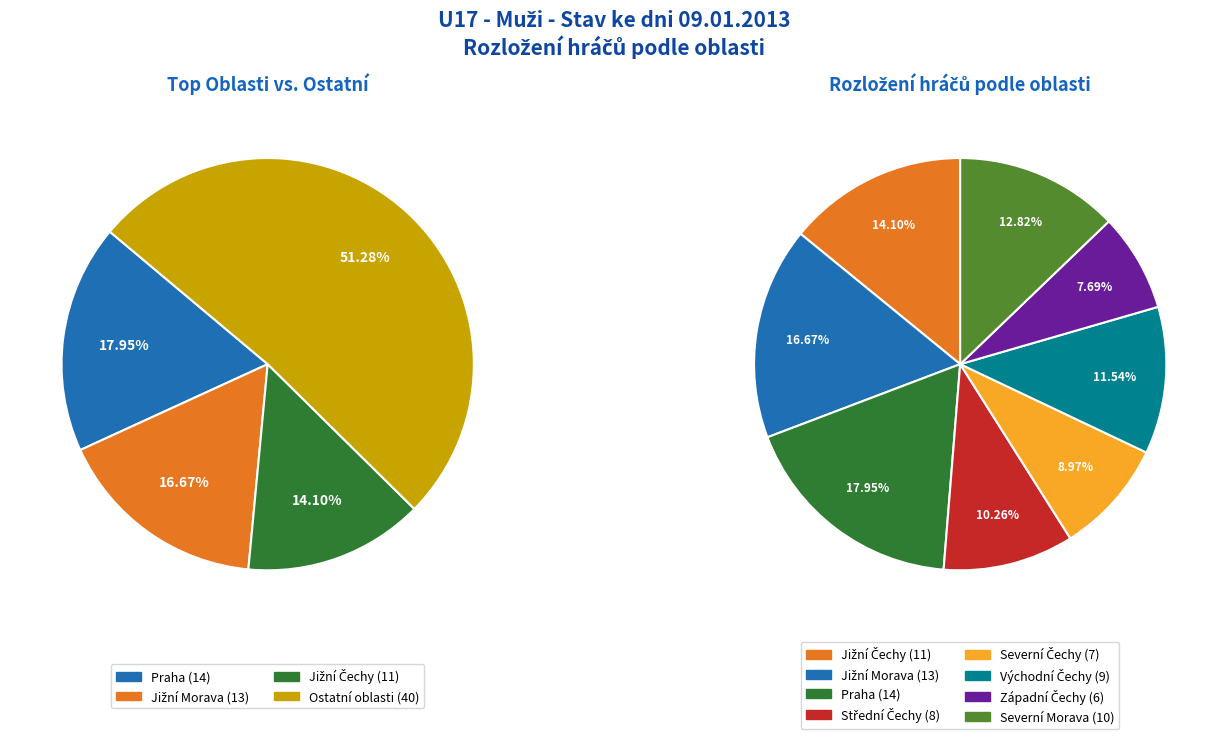

The Střední Čechy slice represents 10% of the pie. True or false?

True